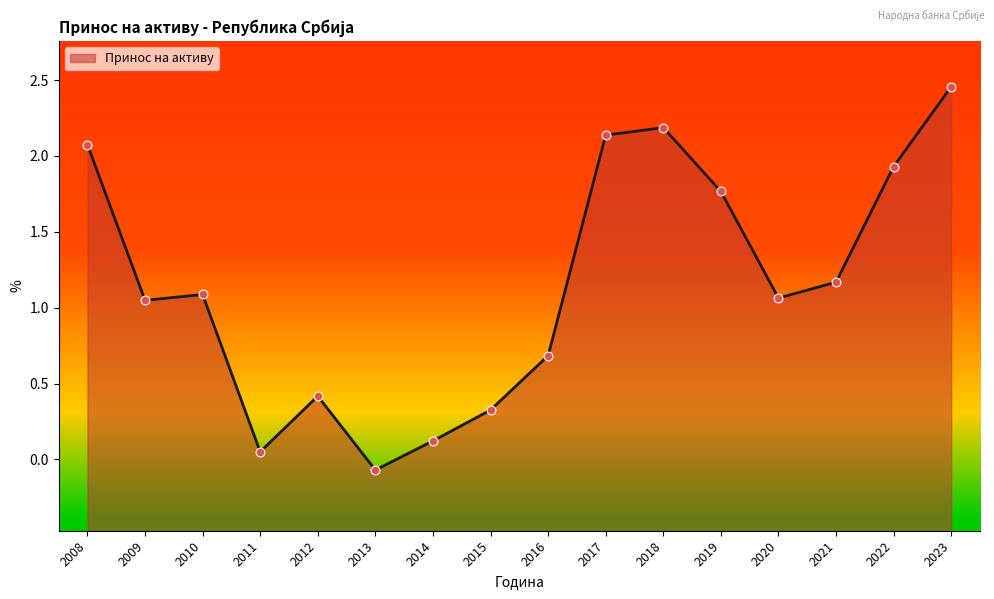

What is the ratio of the value at 2008 to the value at 2009?

2.0